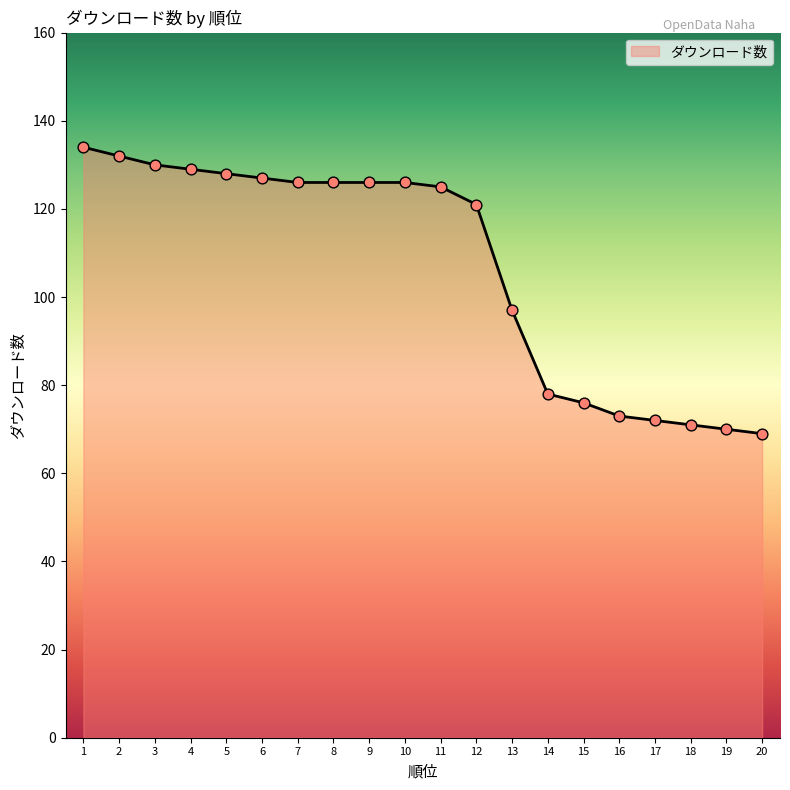

Which has a higher value, 5 or 3?

3